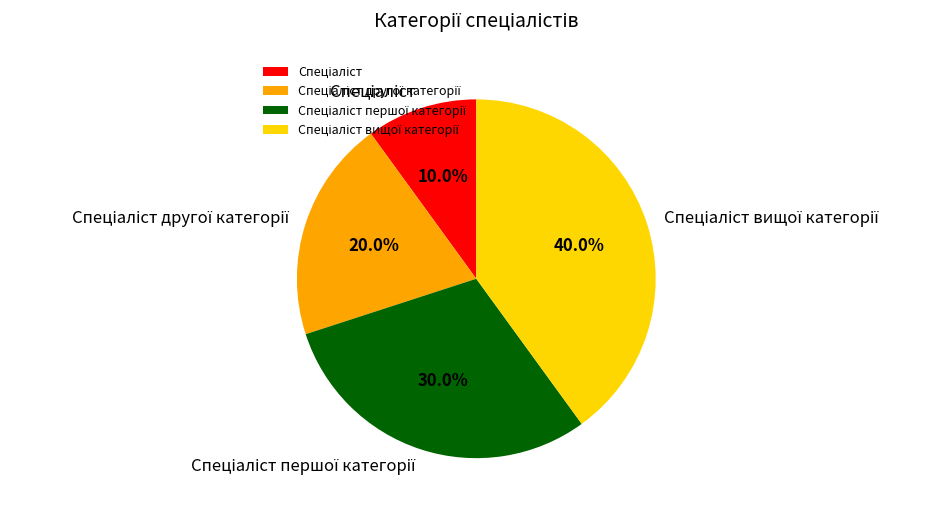

Is there a majority slice in this chart?

No